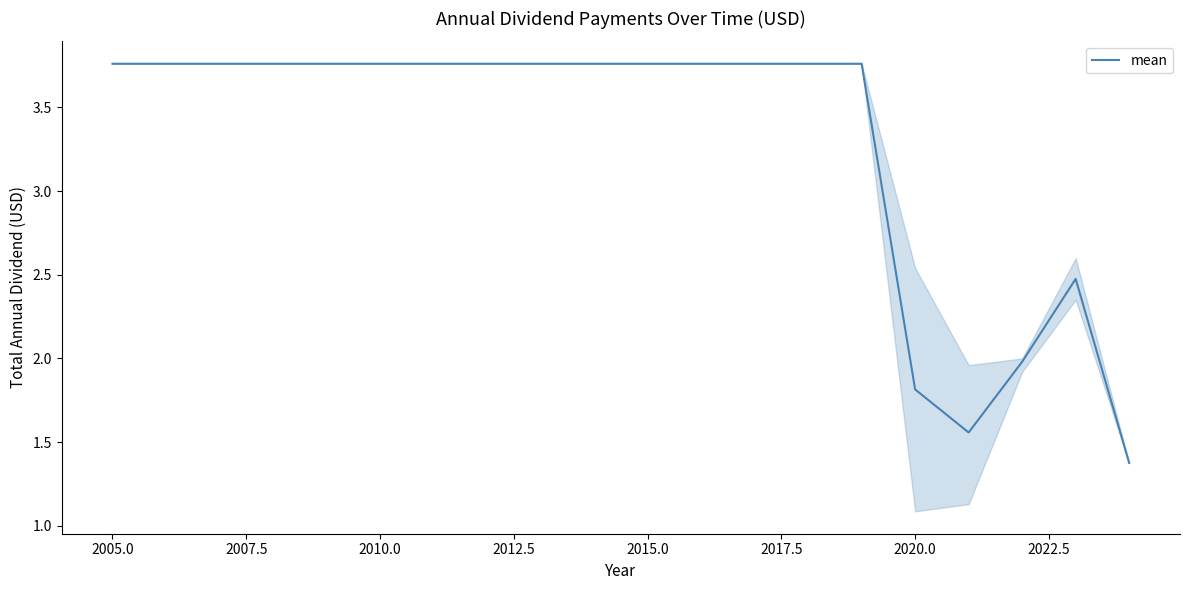

What is the minimum value shown in the chart?

1.4